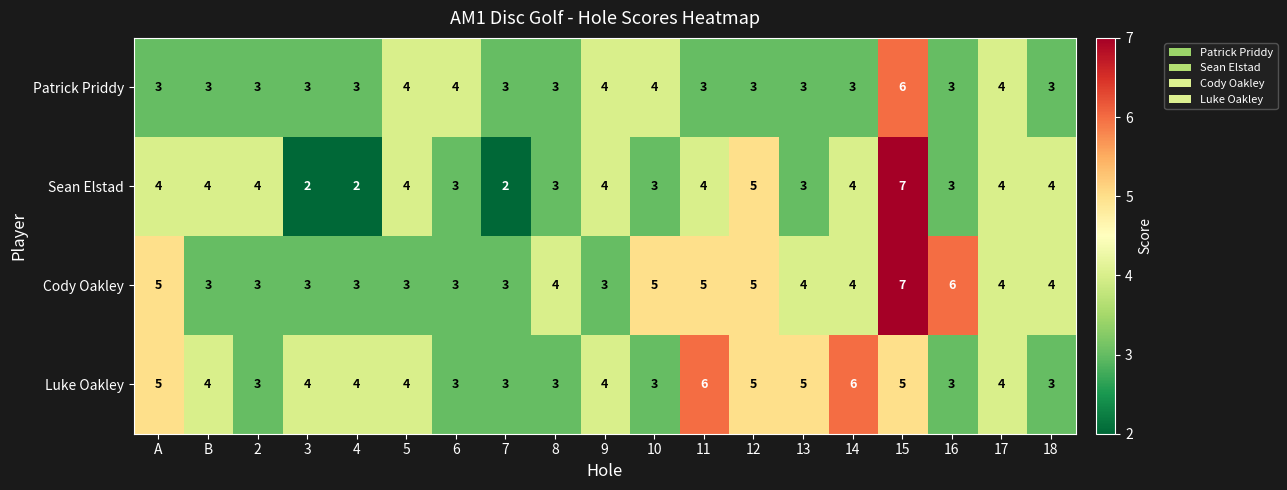

Which series has the widest spread of values?

Sean Elstad